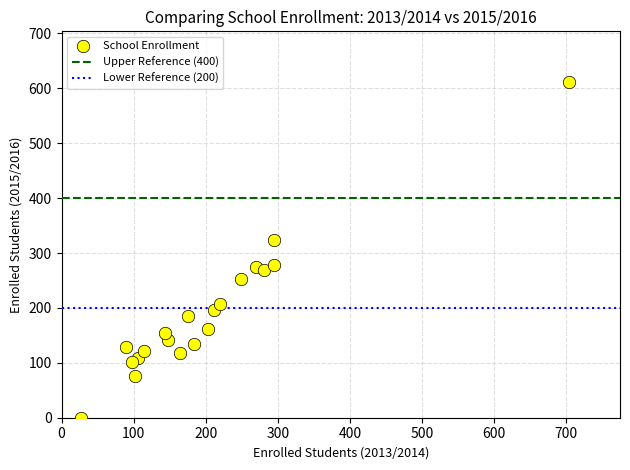

What is the range of X values (max minus min)?

677